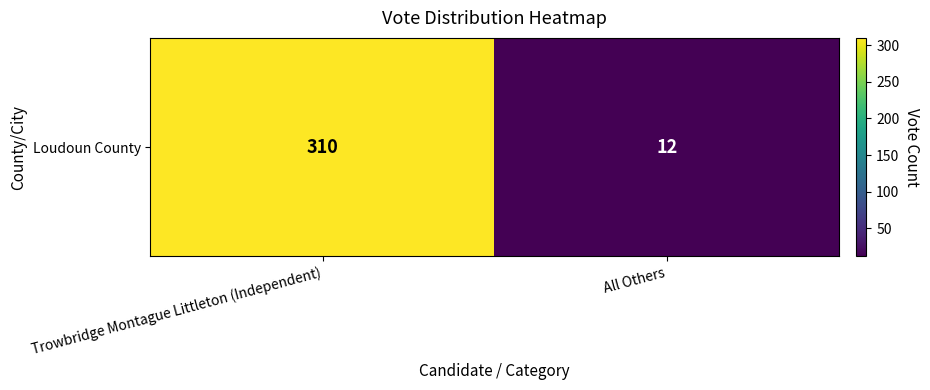

Between All Others and Trowbridge Montague Littleton (Independent), which is larger?

Trowbridge Montague Littleton (Independent)